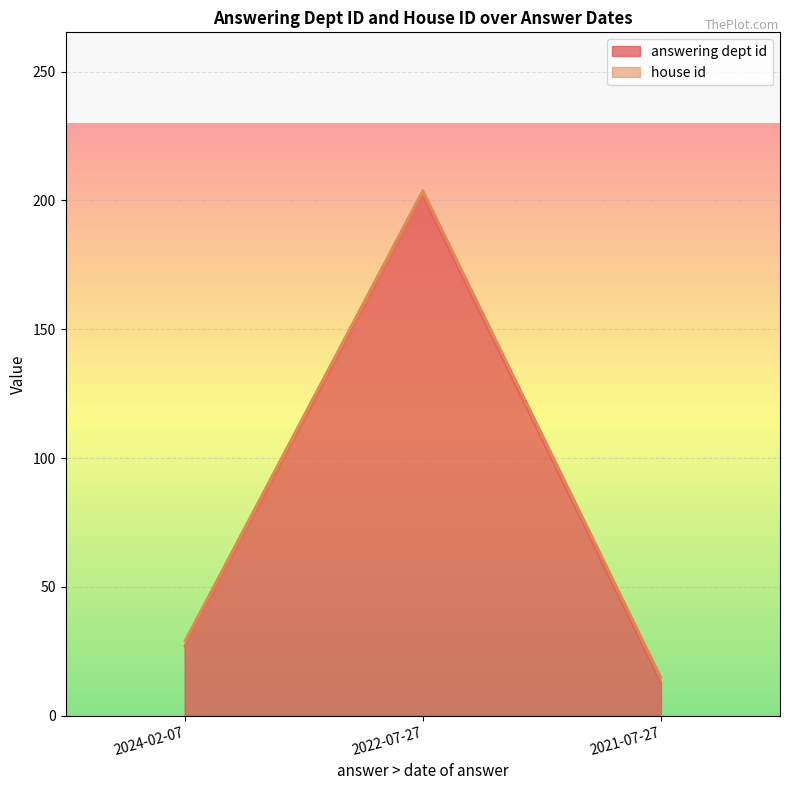

How many values in the answering dept id series are below 27?

1